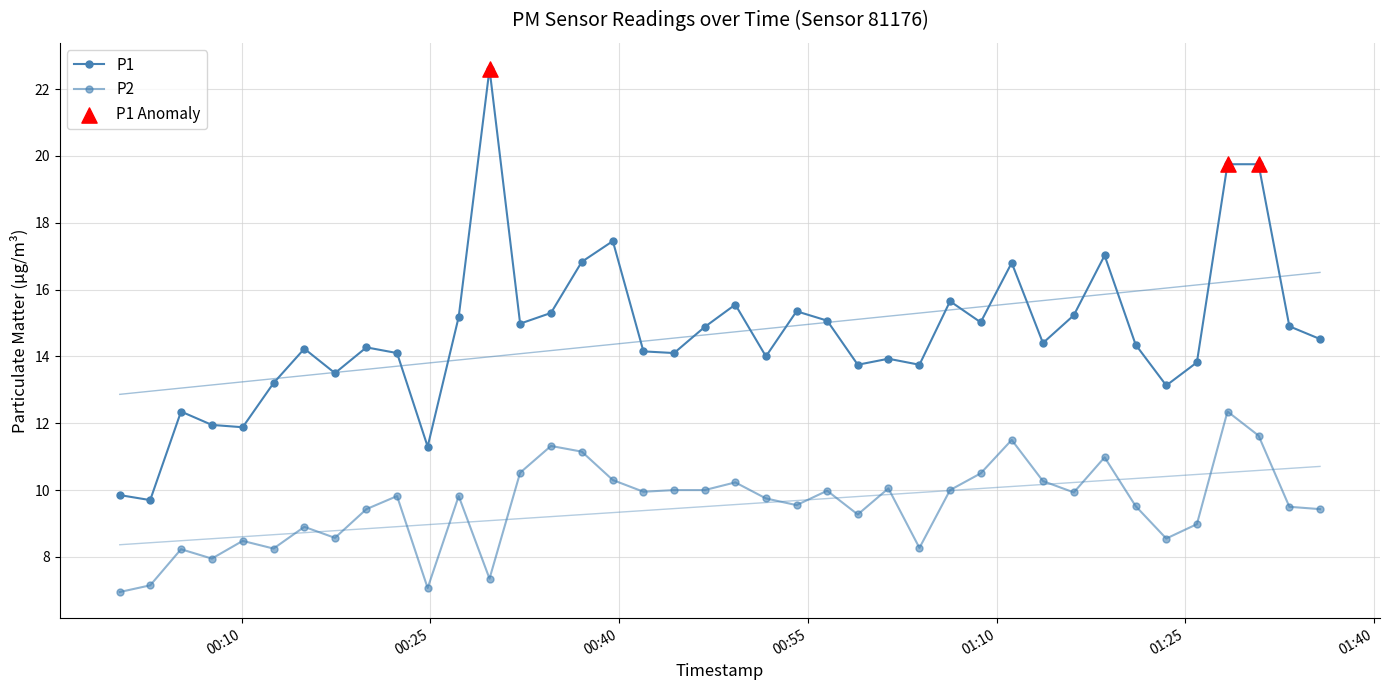

At which category is the sum across all series the highest?

2024-02-16T01:28:21